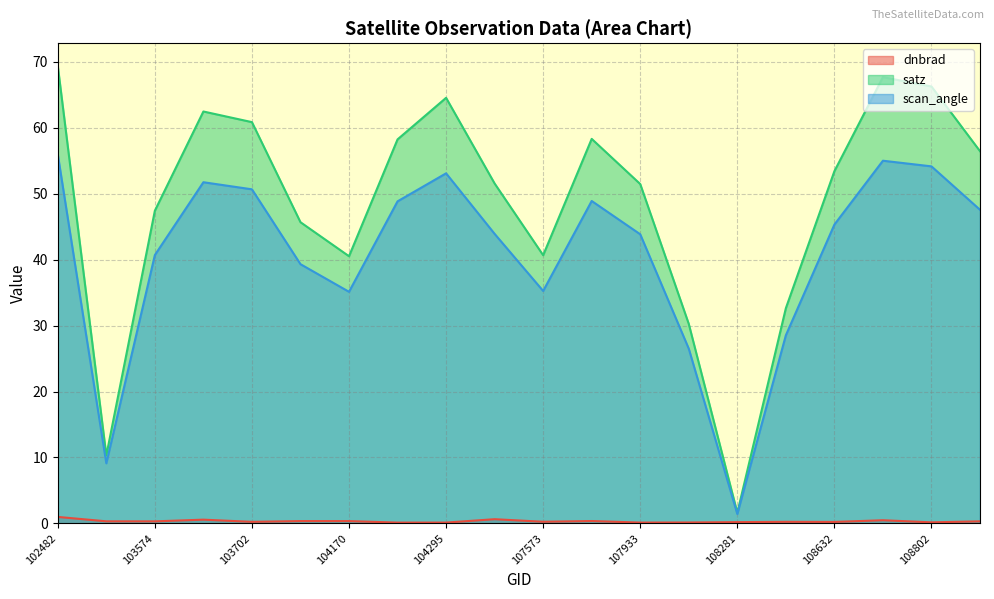

What is the sum of the satz values at 108281 and 108455?

34.3